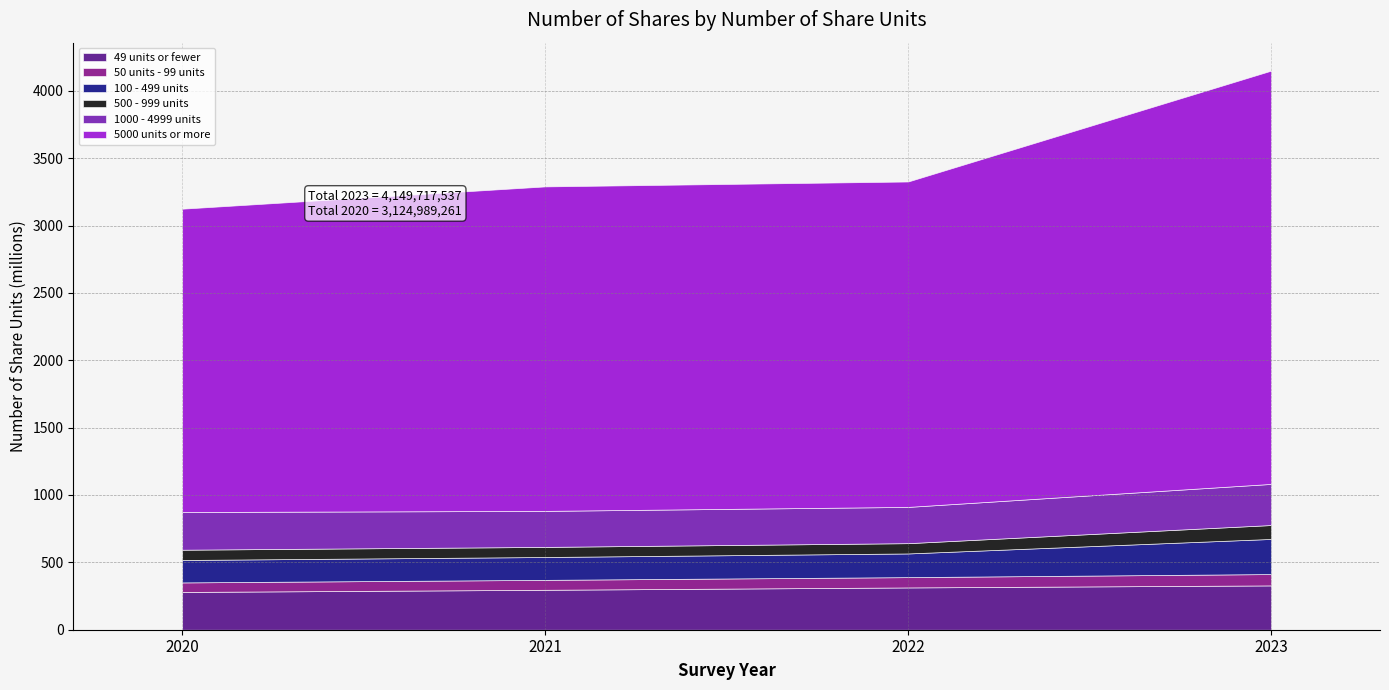

Reading left to right, extract all data points from this chart.

49 units or fewer: 280306353	296383662	313770738	328832674
50 units - 99 units: 70754406	73695647	76563942	84276636
100 - 499 units: 166561766	169646565	175777961	260703838
500 - 999 units: 76189239	74872901	76320123	103209029
1000 - 4999 units: 279788896	267412296	269132567	305188170
5000 units or more: 2251388601	2408343805	2415313470	3067507190